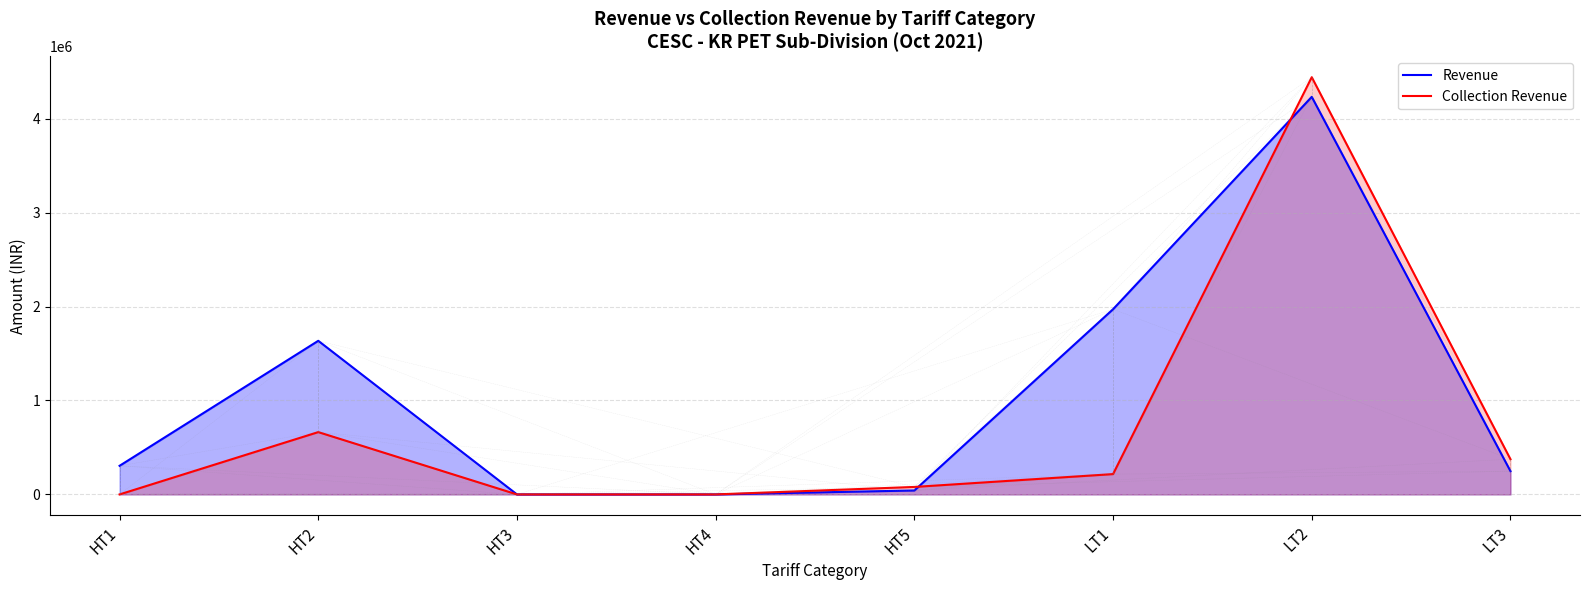

Between which two adjacent categories do Collection Revenue and Revenue first intersect?

HT5 and LT1